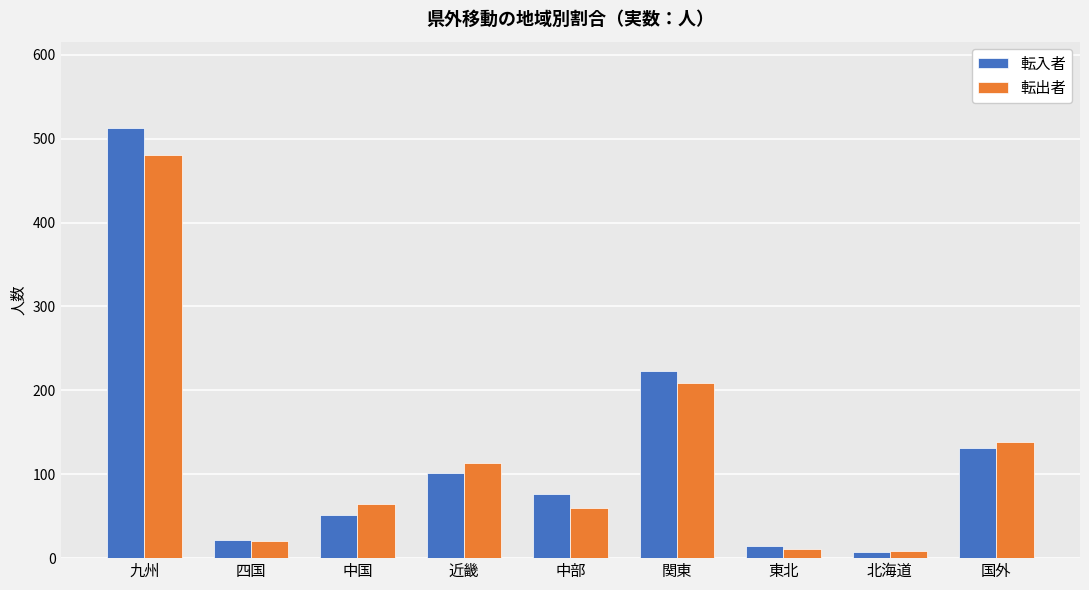

What is the label of the 2nd bar from the right?

北海道